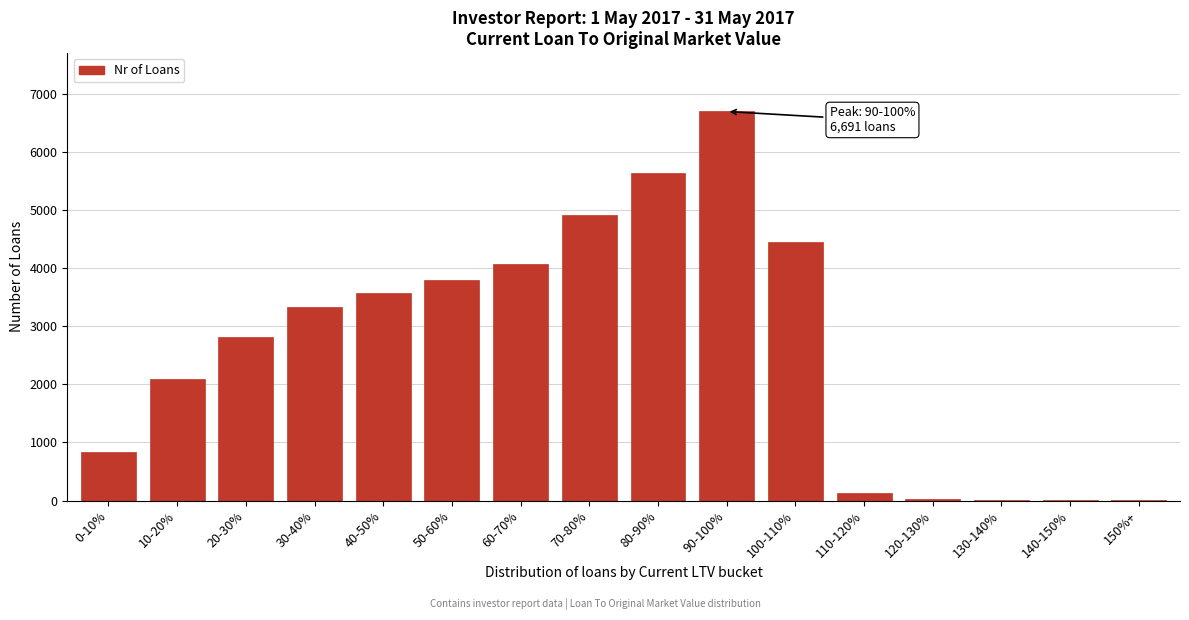

At which category does the chart reach its peak across all series?

90-100%